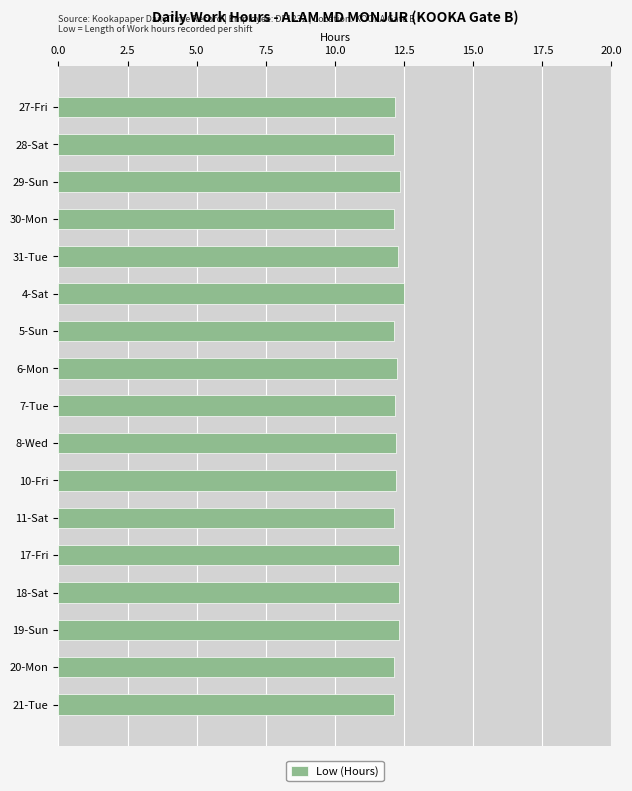

How many bars are there in total?

17